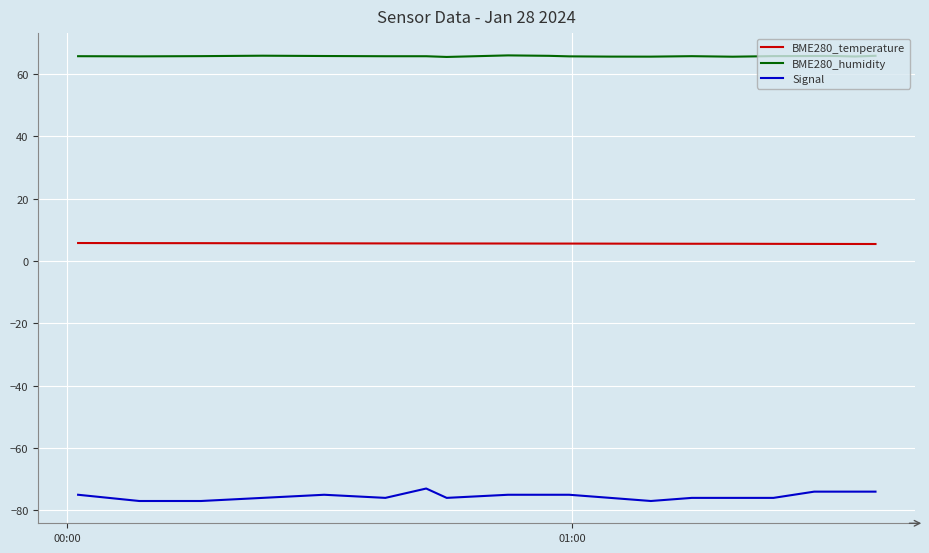

Does the chart have visible grid lines?

Yes